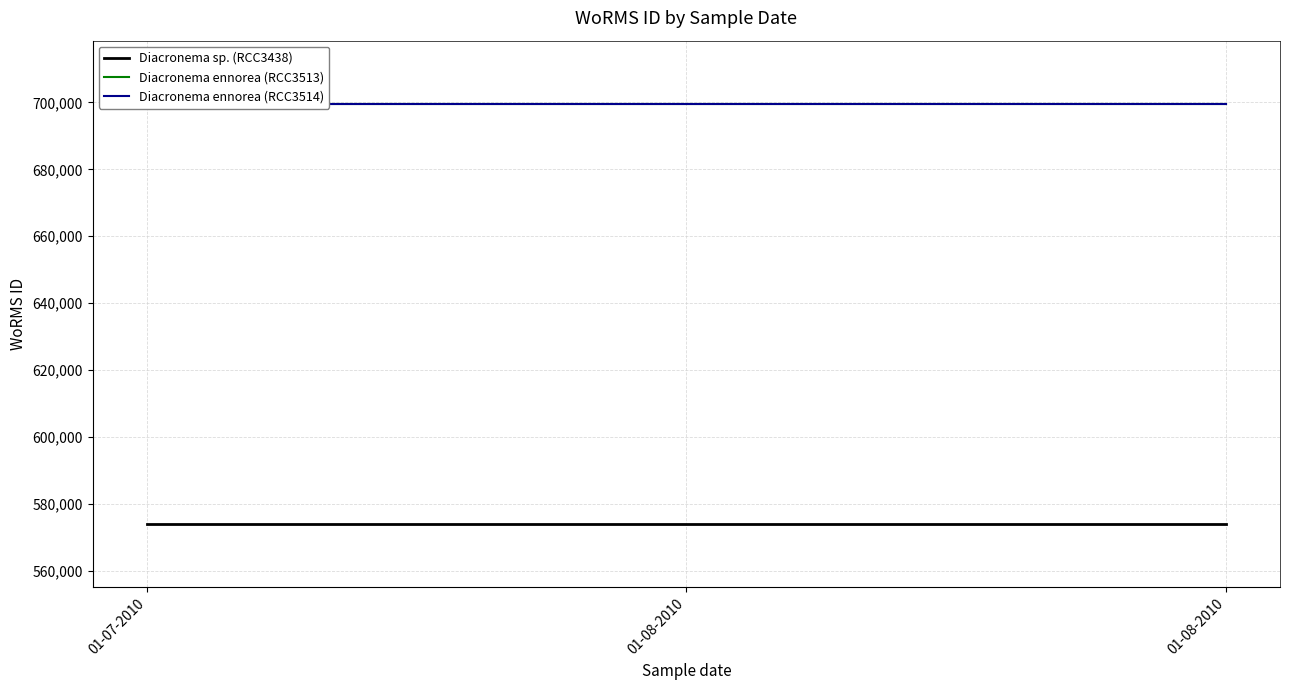

At which category is the sum across all series the highest?

01-07-2010